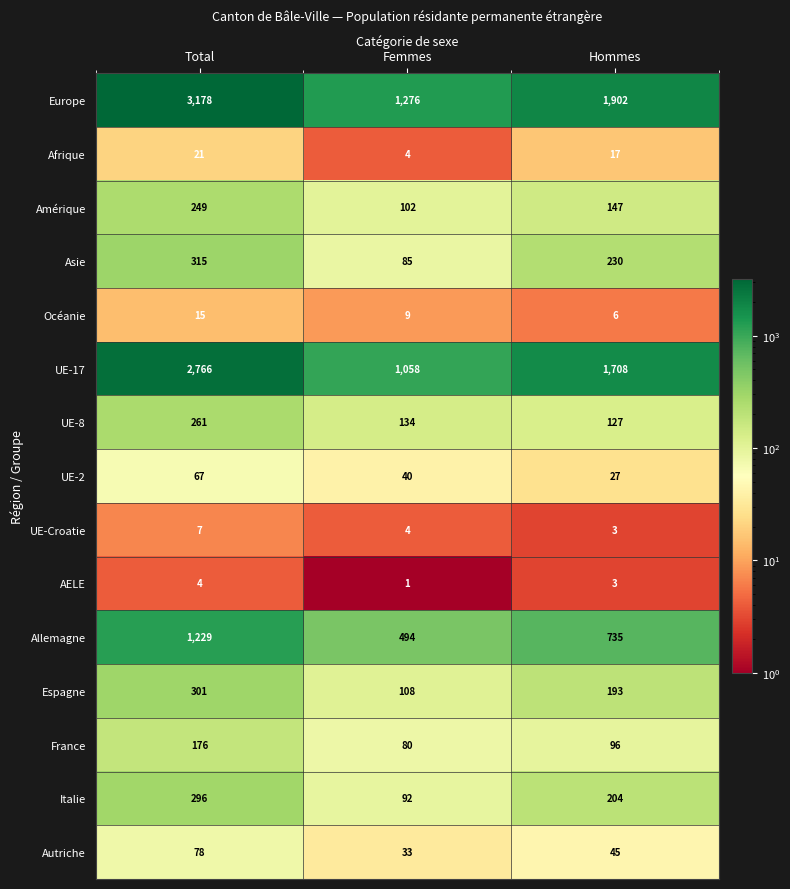

Where does the UE-17 series first go above 1708?

Total